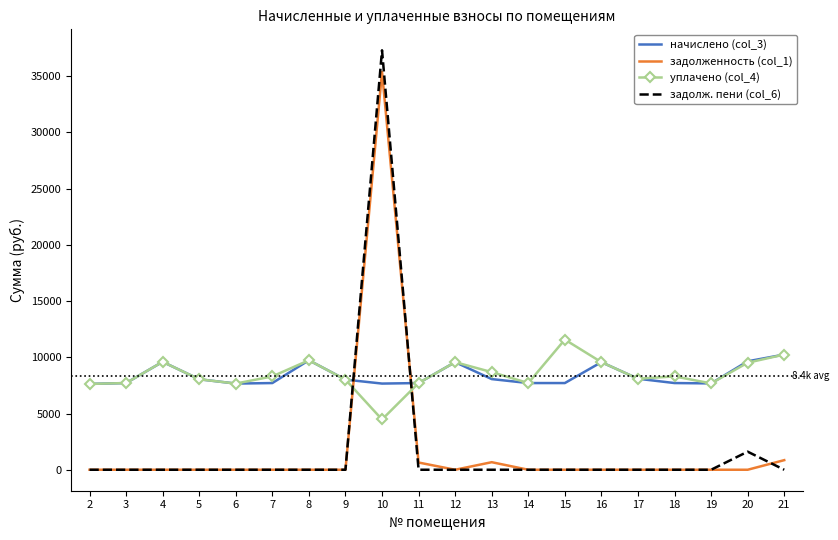

What is the total value across all series at 9?

16035.8